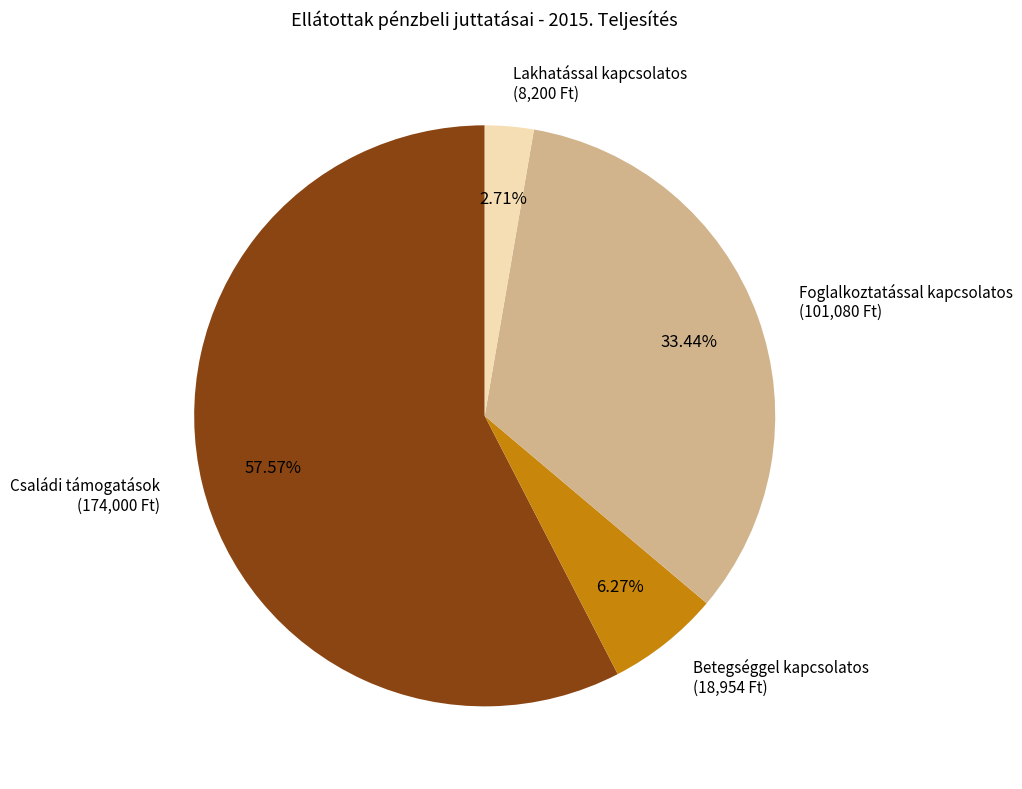

Rank the categories by value from highest to lowest.

Családi támogatások, Foglalkoztatással kapcsolatos, Betegséggel kapcsolatos, Lakhatással kapcsolatos